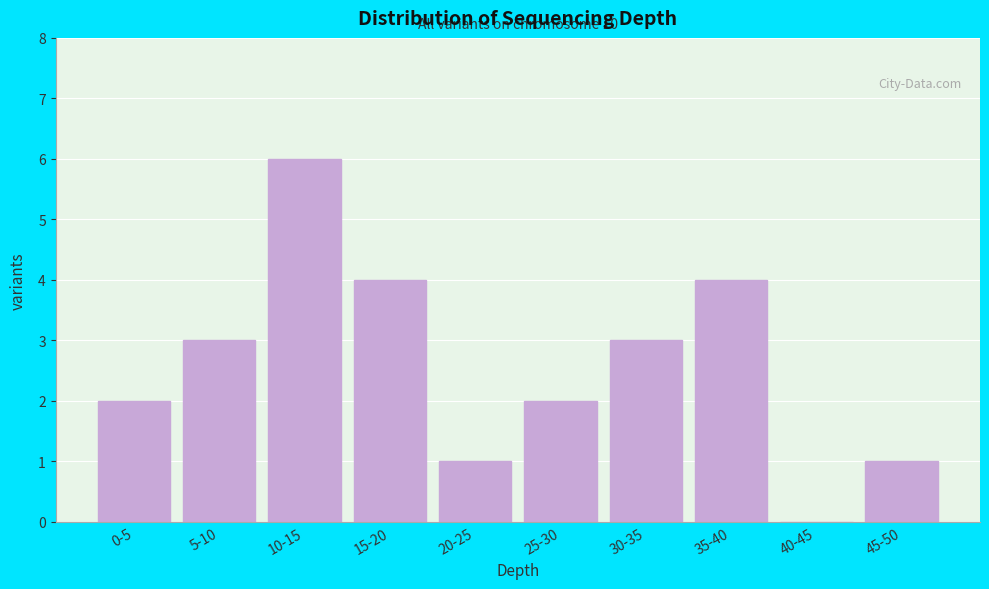

Reading right to left, extract all data points from this chart.

45-50=1	40-45=0	35-40=4	30-35=3	25-30=2	20-25=1	15-20=4	10-15=6	5-10=3	0-5=2